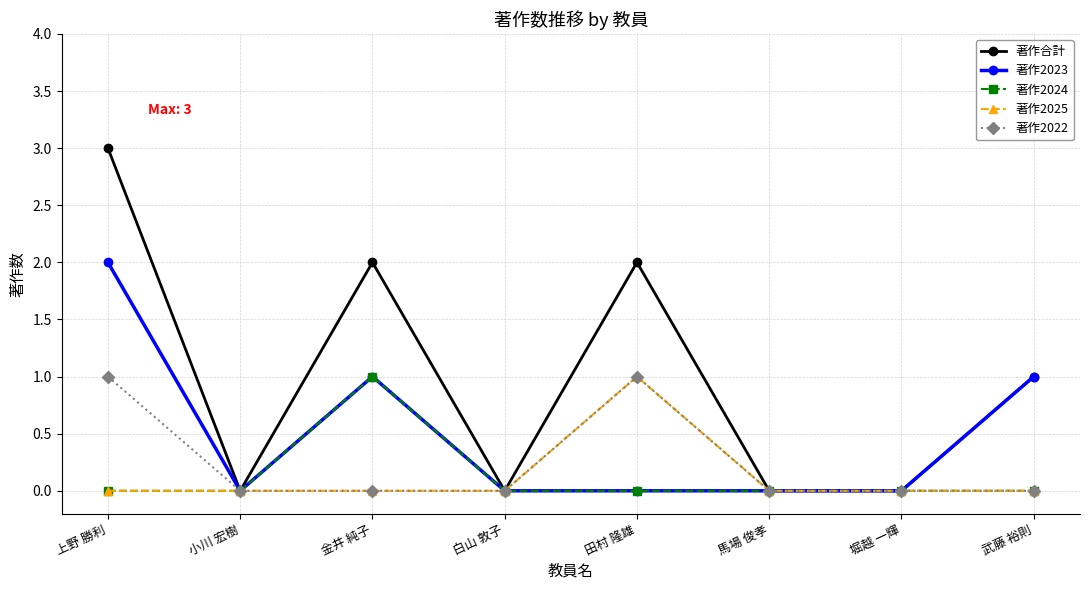

Where is the first local maximum for 著作2024?

金井 純子